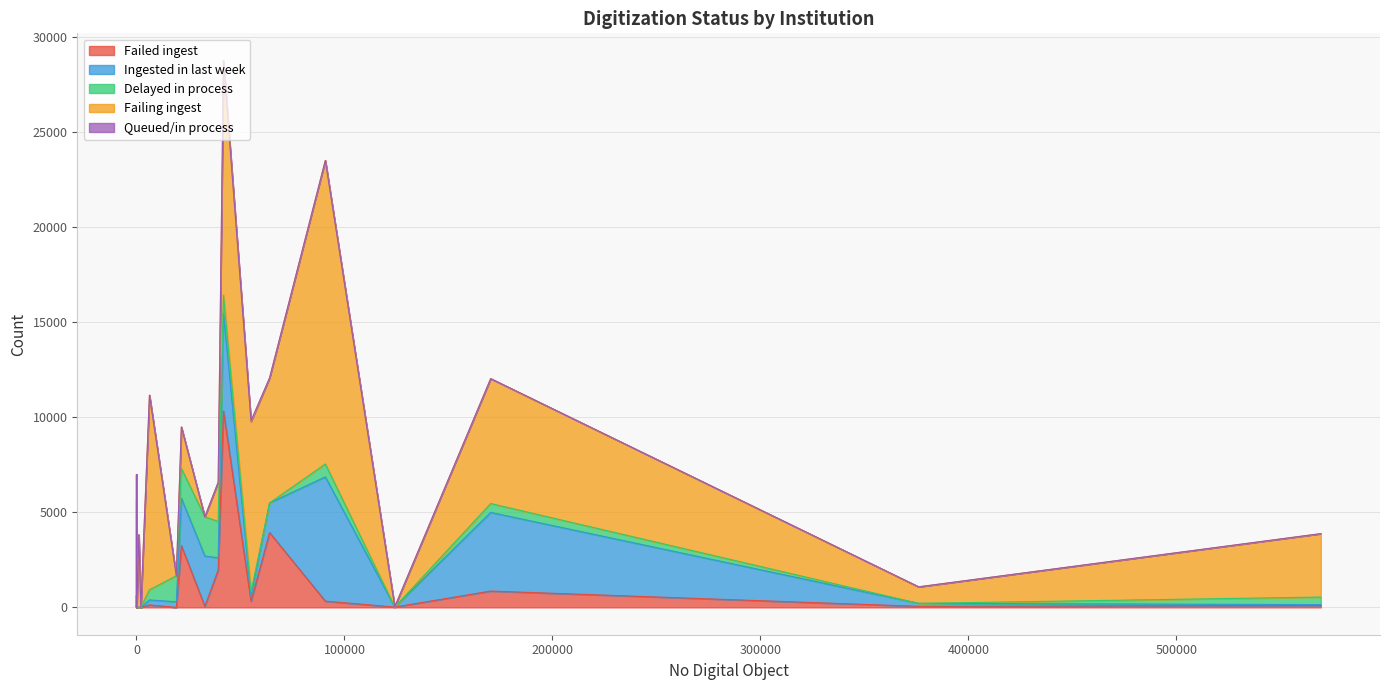

Is it true that Failed ingest equals 0 at 6?

True